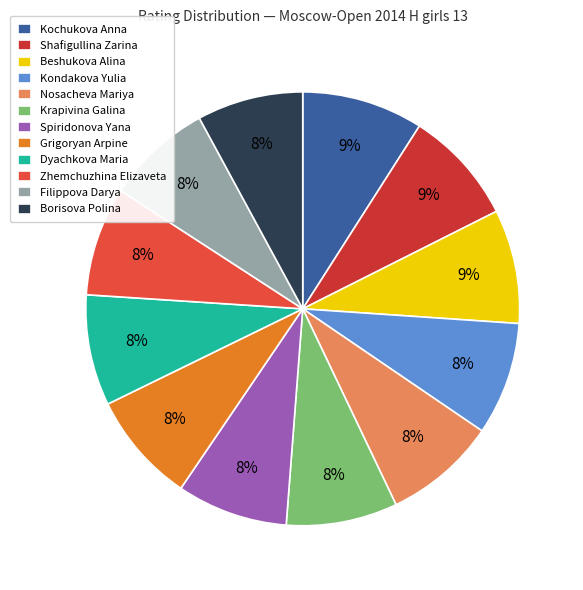

To the nearest percent, what portion does Filippova Darya represent?

8%